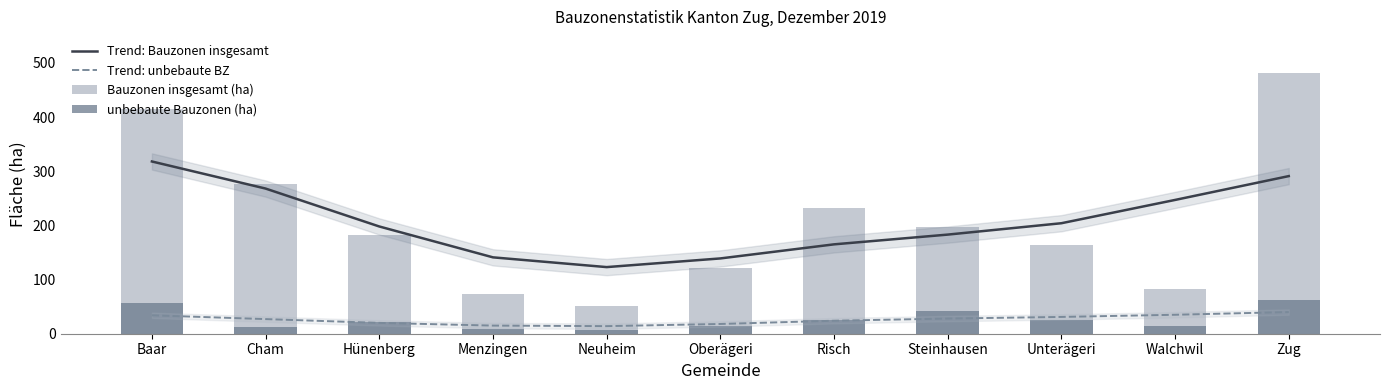

What are all the series names shown in the legend?

Trend: Bauzonen insgesamt, Trend: unbebaute BZ, Bauzonen insgesamt (ha), unbebaute Bauzonen (ha)